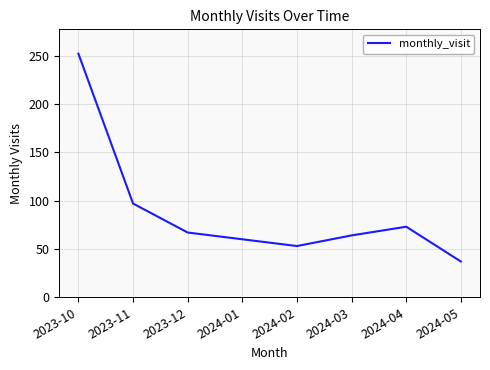

Is it true that the value at 2023-10 is 342?

False